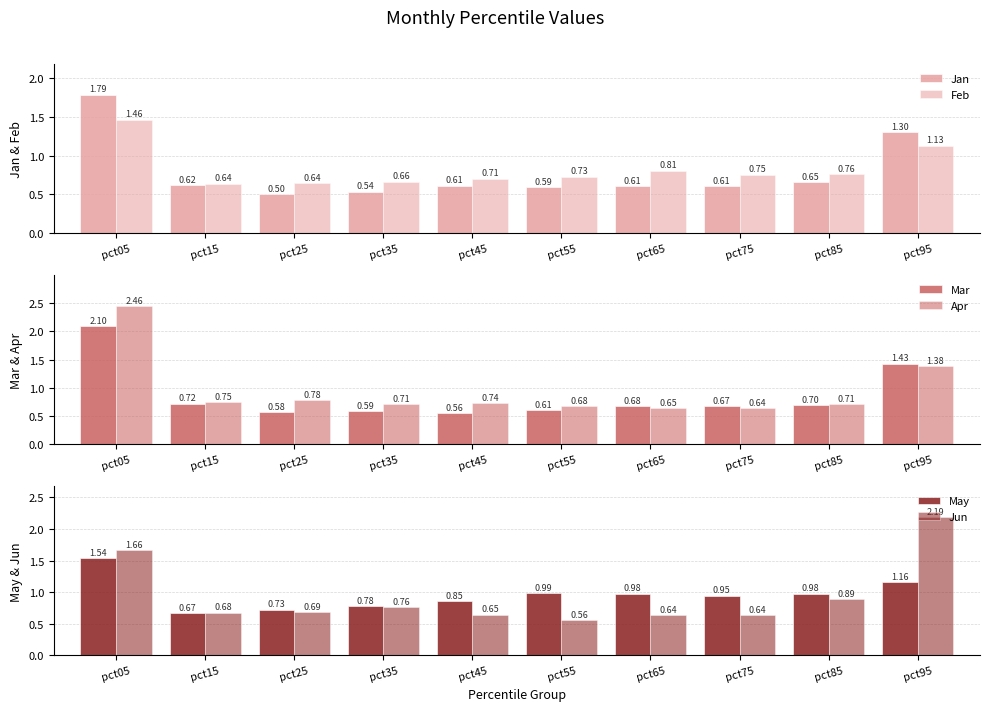

Between pct45 and pct55, which series saw the biggest shift?

May